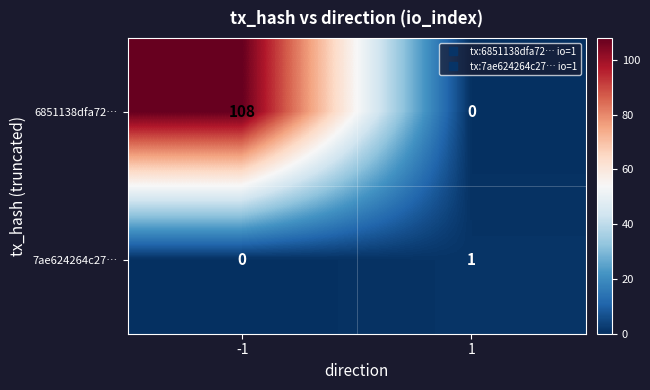

Rank the series by their maximum value, from lowest to highest.

7ae624264c27…, 6851138dfa72…